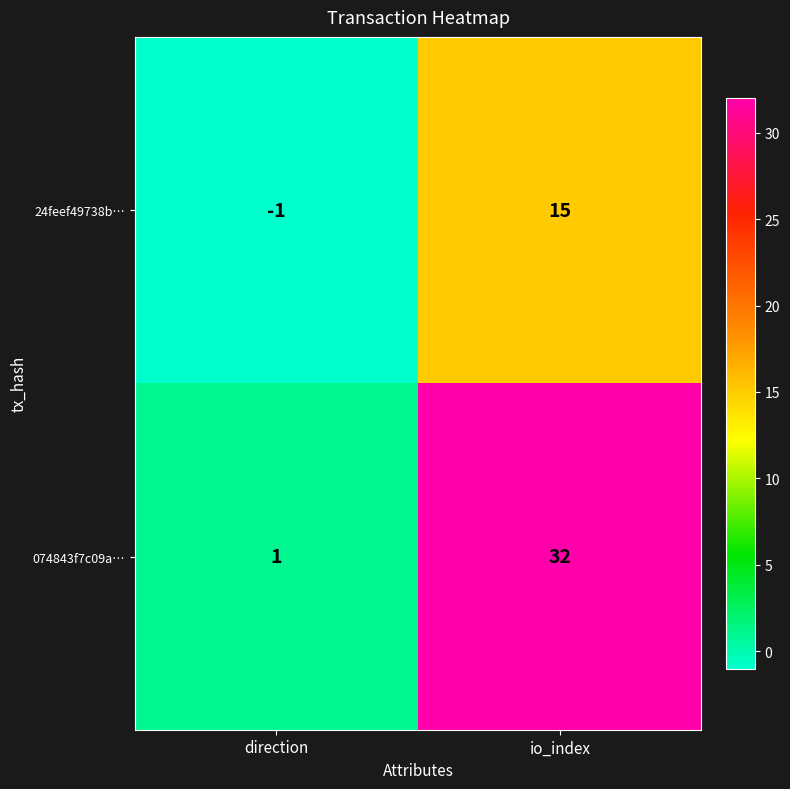

Which series has the widest spread of values?

074843f7c09a…